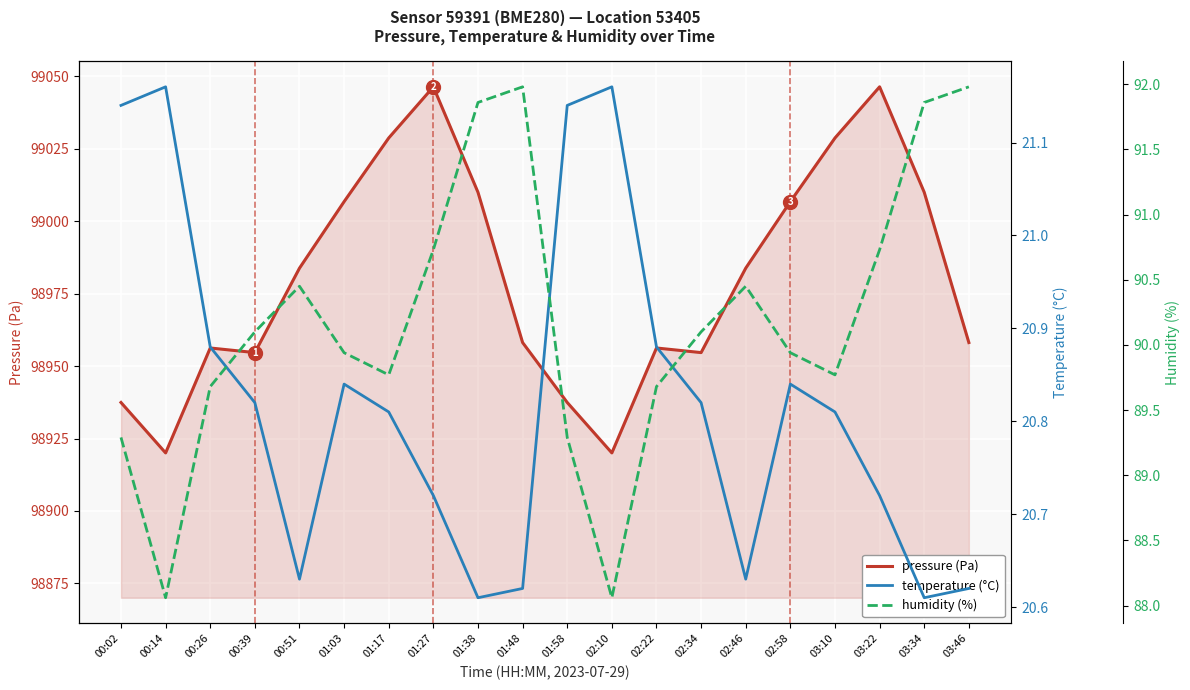

Read the pressure (Pa) value at 00:39.

98954.7